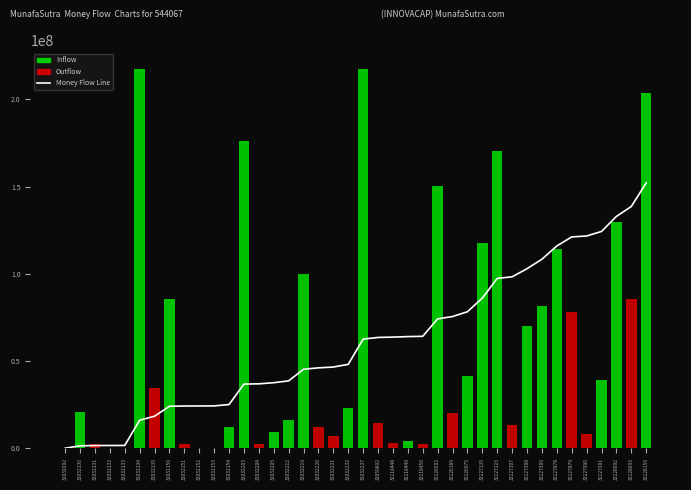

What value does the data have at 32127990?

121647560.3